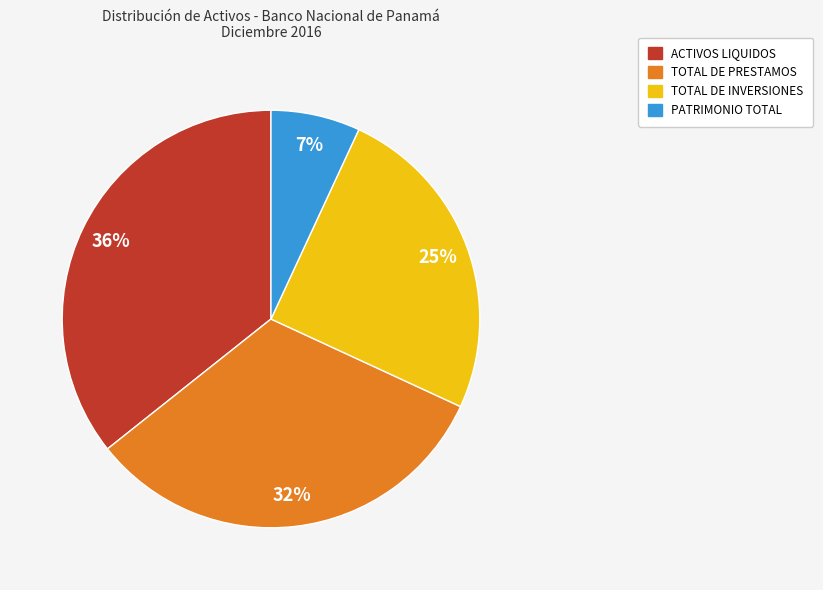

How many segments does this pie chart have?

4